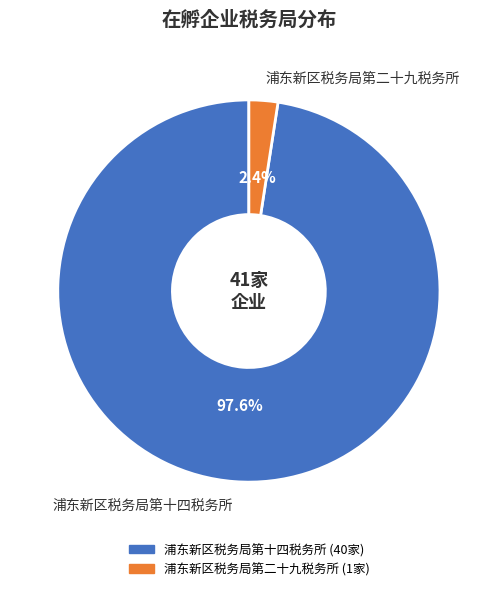

What percentage is the 浦东新区税务局第十四税务所 slice, to the nearest percent?

98%